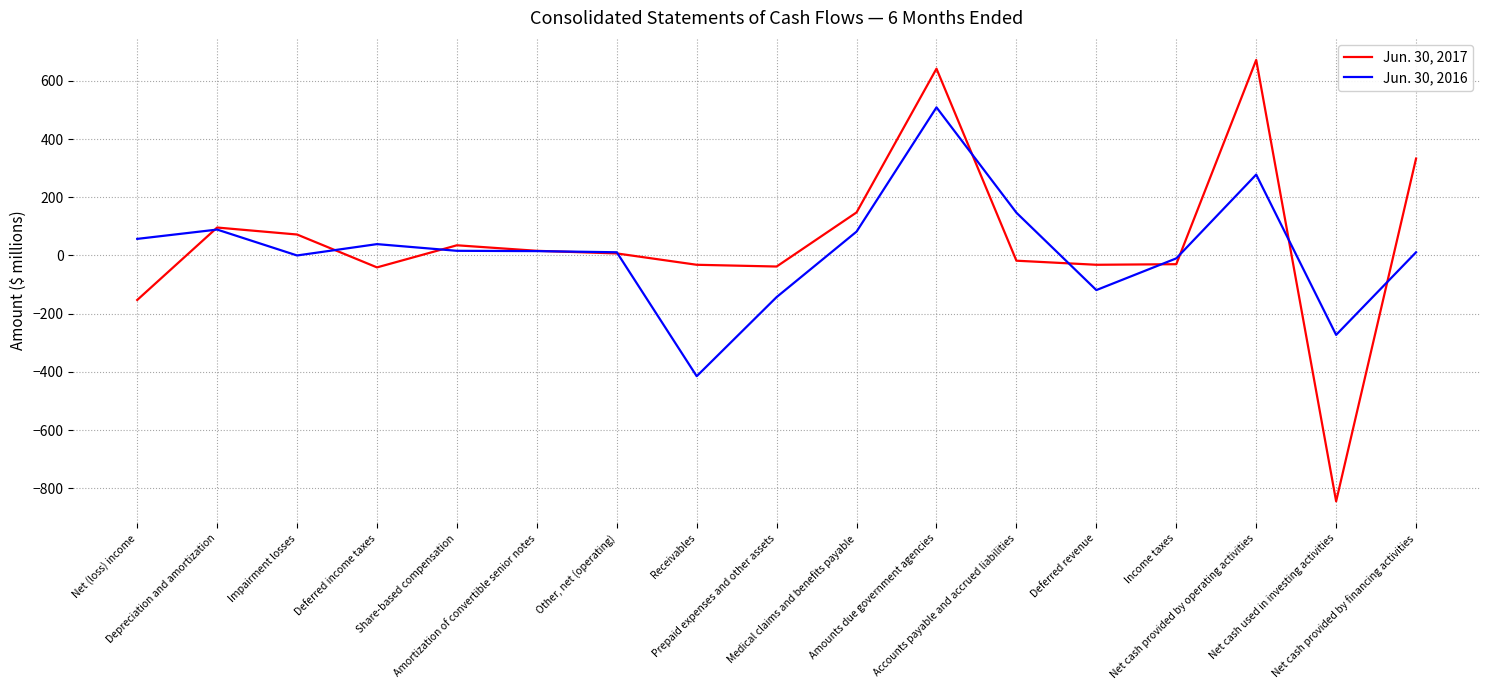

Where is the first local minimum for Jun. 30, 2017?

Deferred income taxes